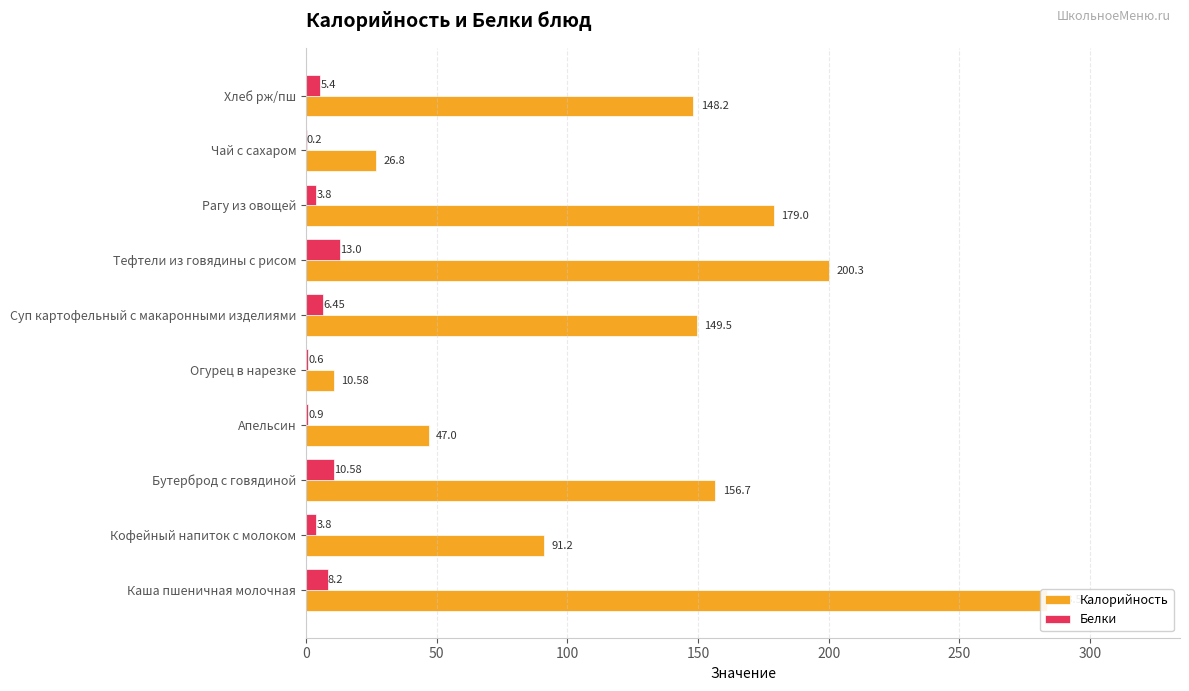

Reading right to left, list all the values displayed in this chart.

Калорийность: 148.2	26.8	179.0	200.3	149.5	10.6	47.0	156.7	91.2	283.5
Белки: 5.4	0.2	3.8	13.0	6.5	0.6	0.9	10.6	3.8	8.2